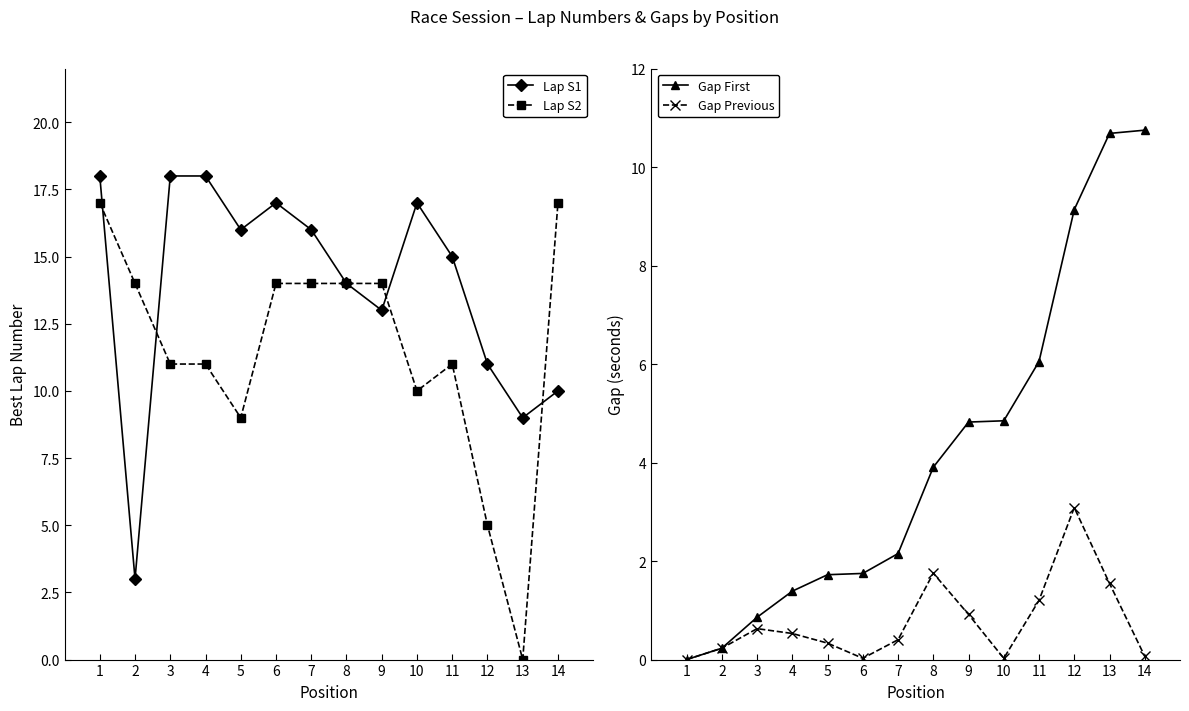

Reading left to right, extract all data points from this chart.

Lap S1: 18.0	3.0	18.0	18.0	16.0	17.0	16.0	14.0	13.0	17.0	15.0	11.0	9.0	10.0
Lap S2: 17.0	14.0	11.0	11.0	9.0	14.0	14.0	14.0	14.0	10.0	11.0	5.0	0.0	17.0
Gap First: 0.0	0.2	0.9	1.4	1.7	1.7	2.2	3.9	4.8	4.8	6.1	9.1	10.7	10.7
Gap Previous: 0.0	0.2	0.6	0.5	0.3	0.0	0.4	1.8	0.9	0.0	1.2	3.1	1.5	0.1